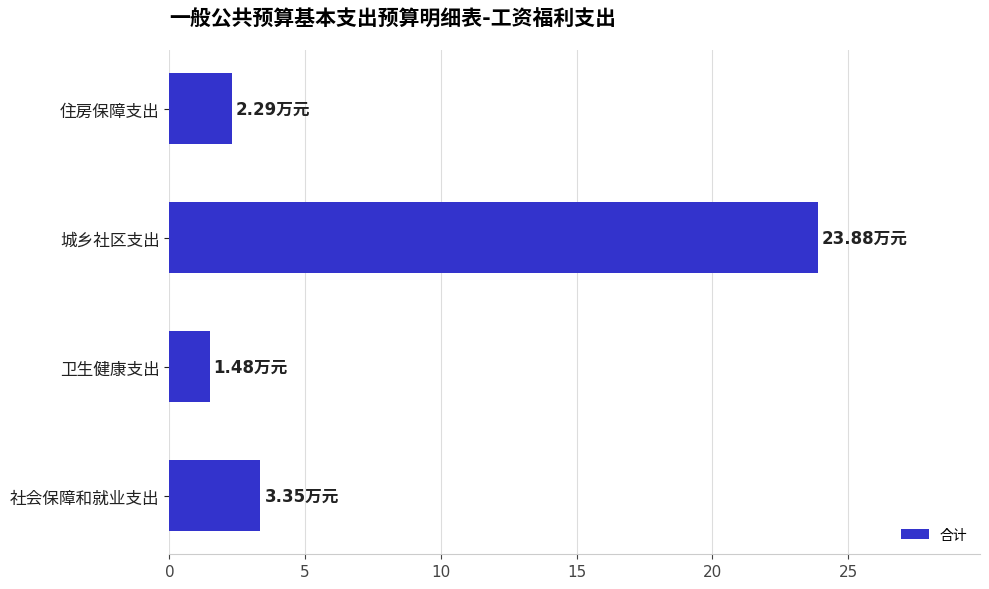

How many data points are less than 3?

2